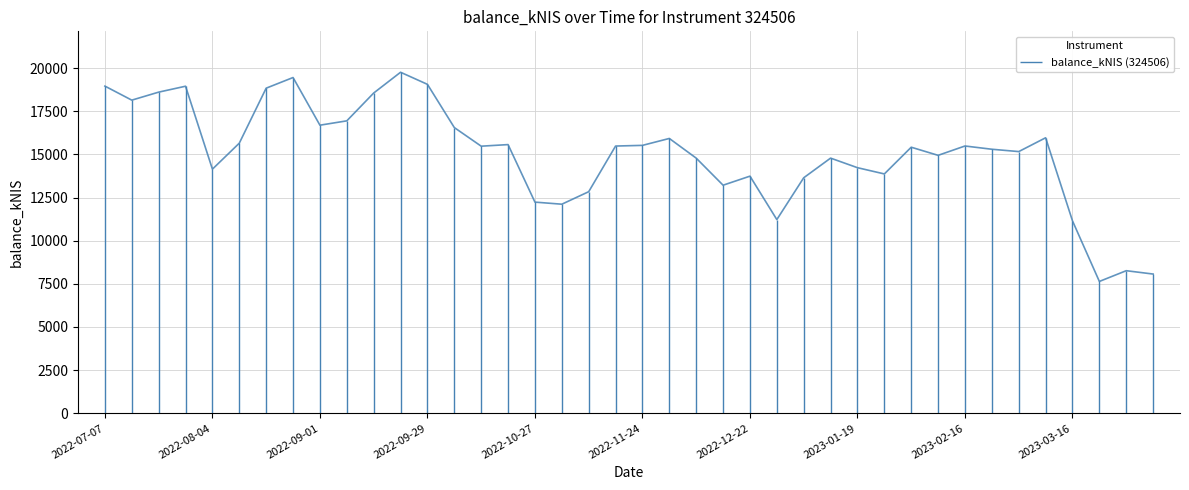

True or false: the data shows 15412.9 at 2023-02-02.

True